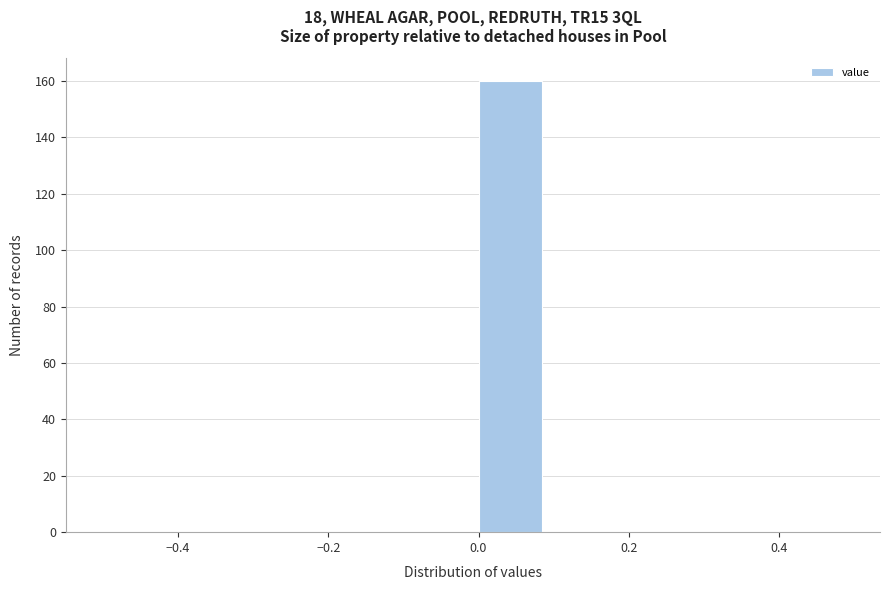

What is the height of the bar covering 0.0 to 0.1 on the x-axis? The values are not printed on the chart, so give them approximately, as read against the axis.

160